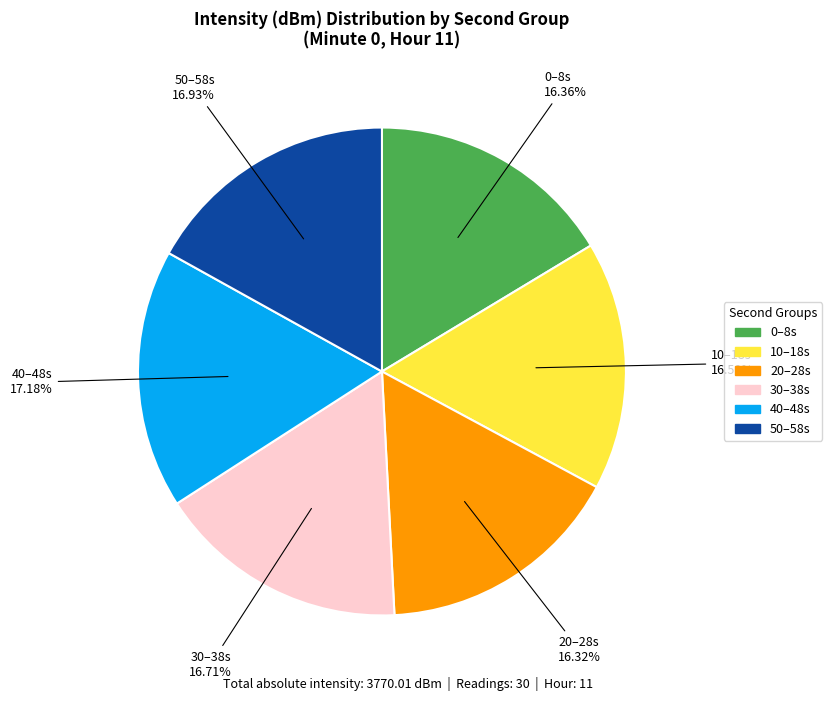

Does any single category account for the majority?

No